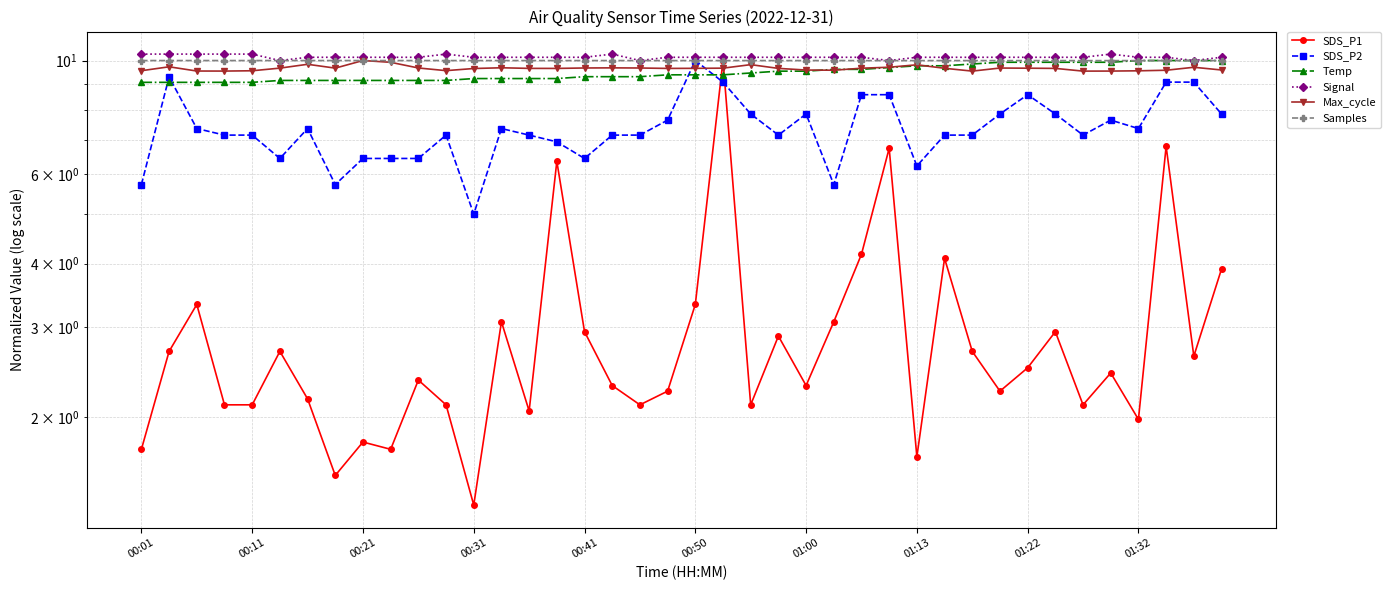

What is the minimum value shown in the chart?

1.3